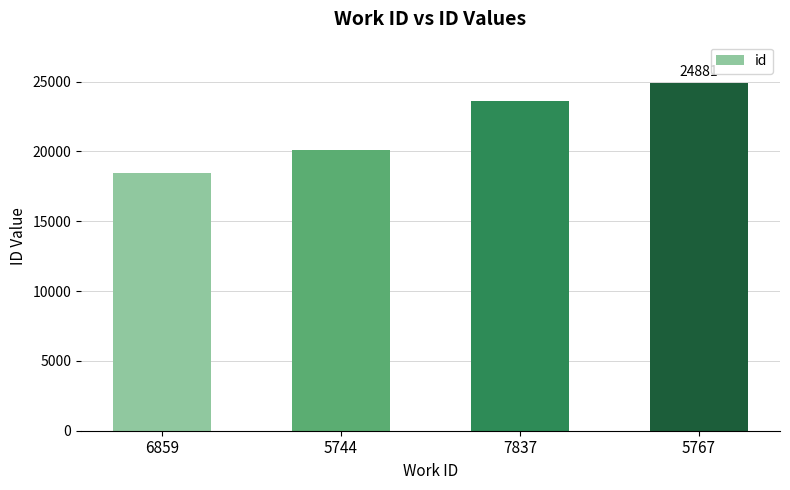

Reading left to right, transcribe all the data shown in this chart.

18455	20112	23631	24881